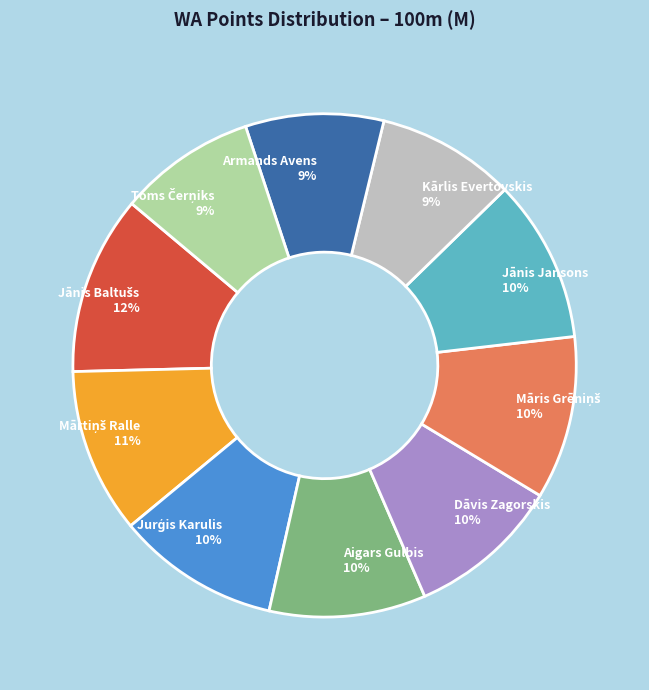

Approximately how many times larger is the value at Armands Avens 9% compared to Kārlis Evertovskis 9%?

1.0